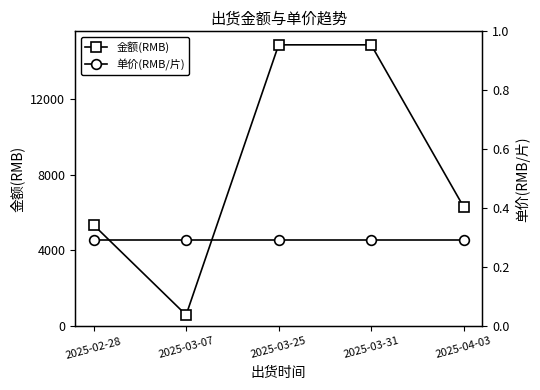

Rank the series by their maximum value, from highest to lowest.

金额(RMB), 单价(RMB/片)